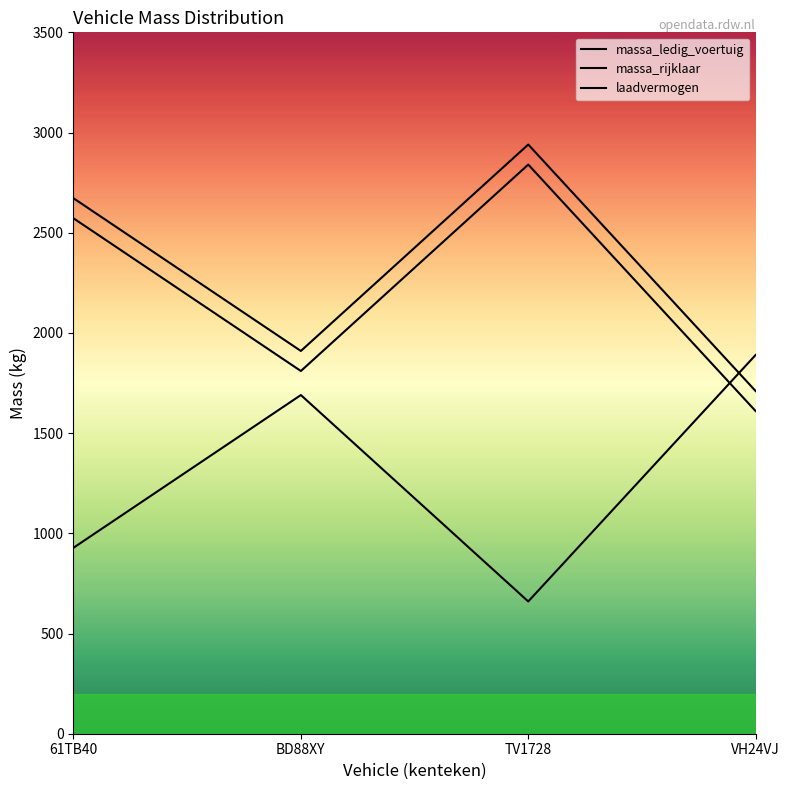

Is it true that massa_rijklaar equals 1710 at VH24VJ?

True